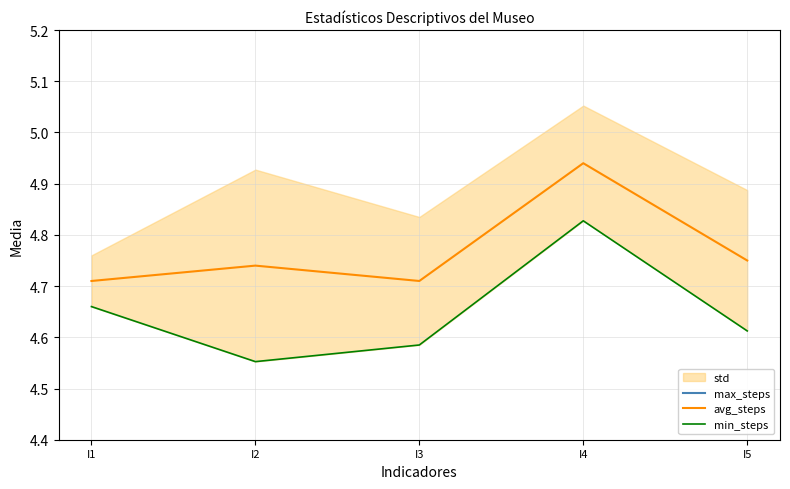

What is the value of the max_steps point at the 5th from the left?

5.2